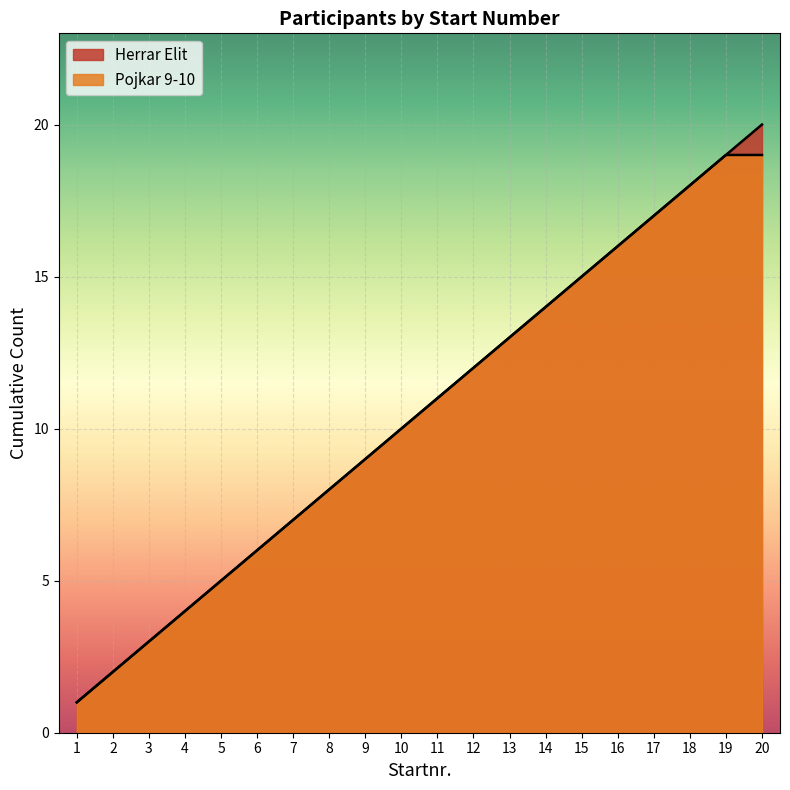

True or false: Pojkar 9-10 and Herrar Elit intersect in this chart.

False